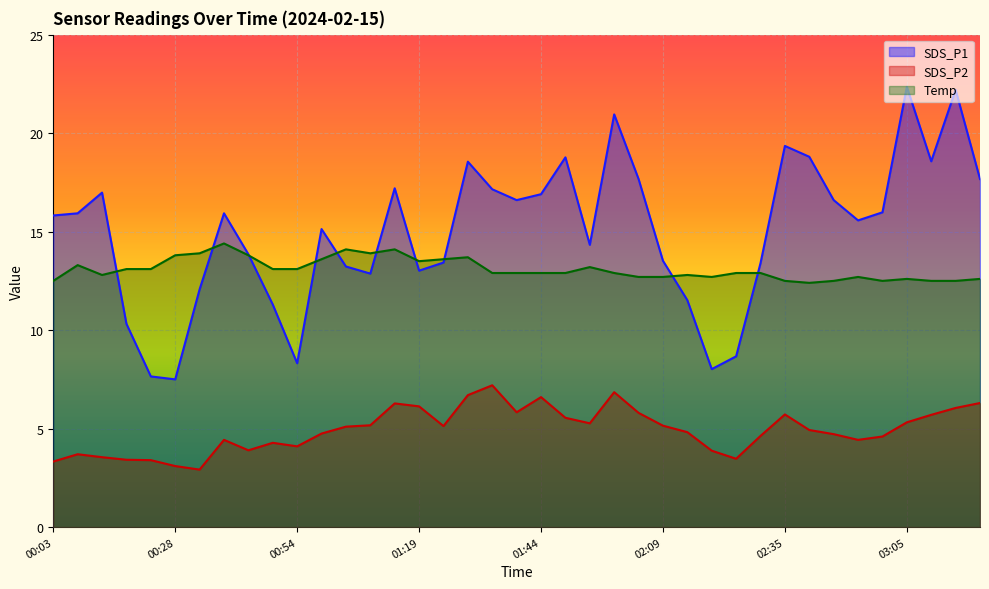

True or false: Temp and SDS_P2 intersect in this chart.

False